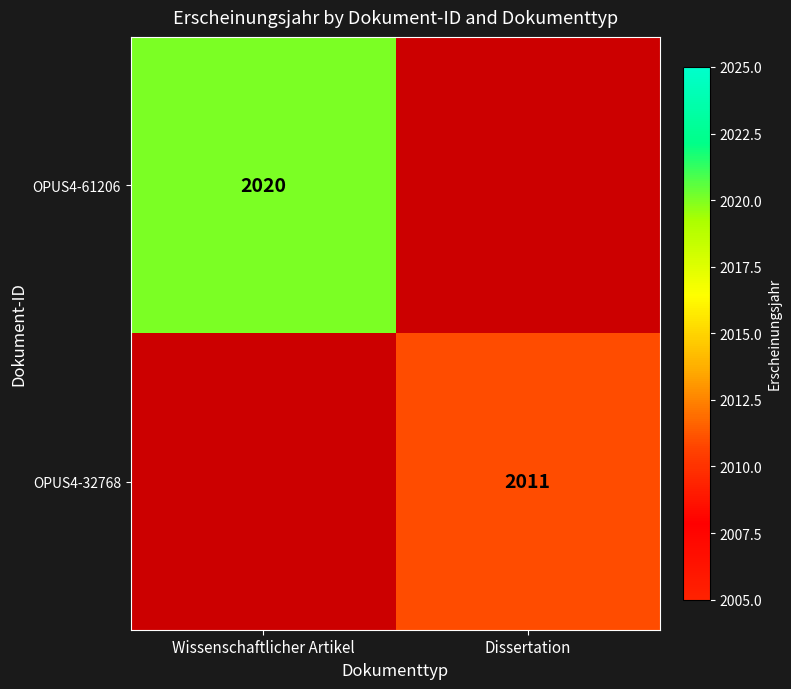

Between Dissertation and Wissenschaftlicher Artikel, which is larger?

Wissenschaftlicher Artikel